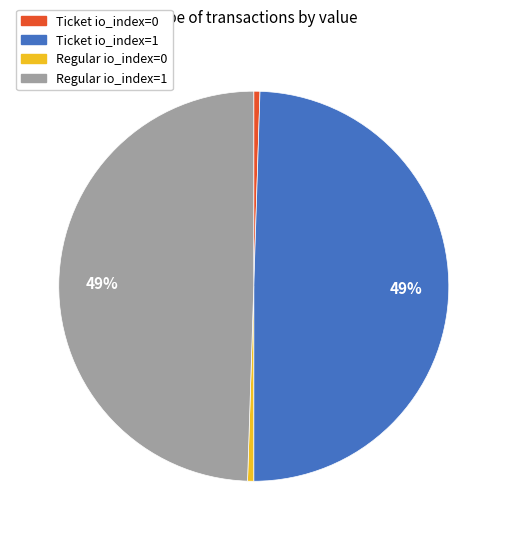

What is the ratio of the value at Regular io_index=1 to the value at Ticket io_index=1?

1.0